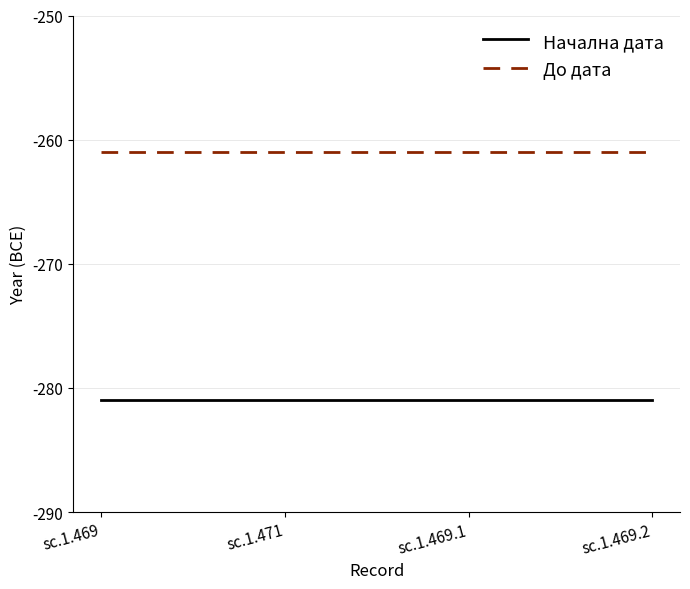

What is the total value across all series at sc.1.471?

-542